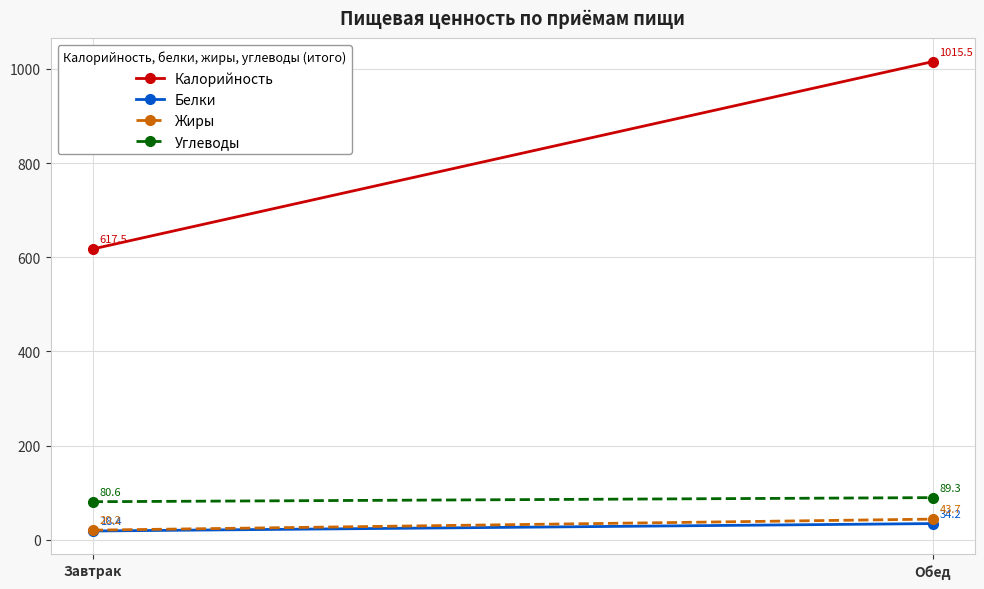

How many data points in Белки are above 34?

1